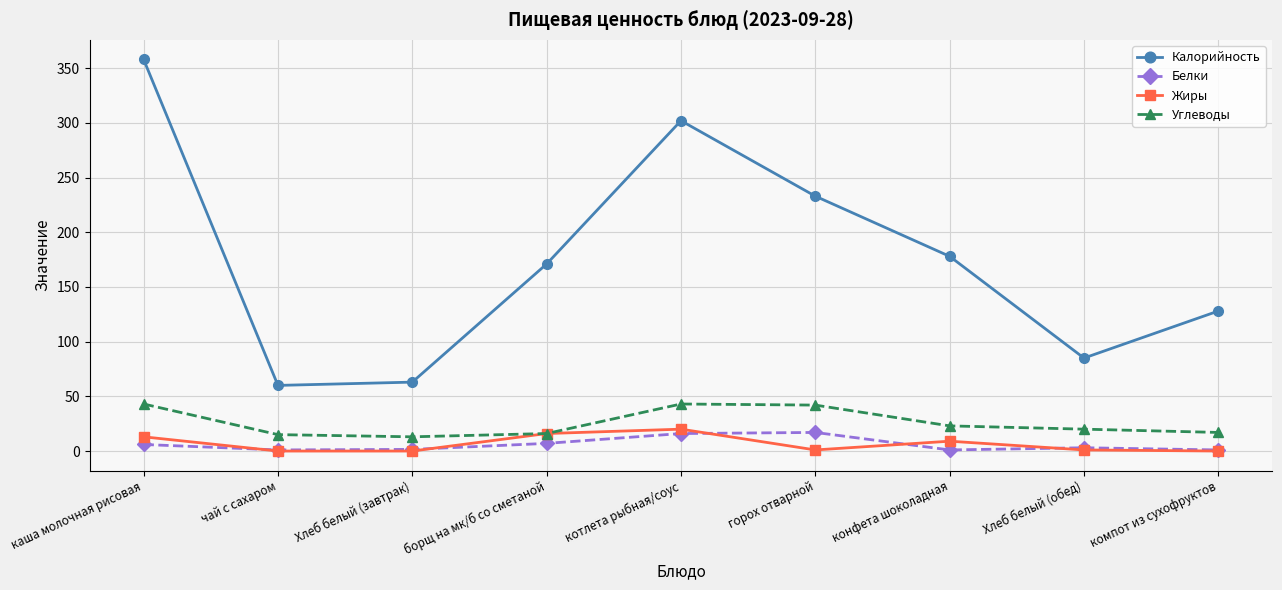

What is the value of the Калорийность point at the 8th from the left?

85.0